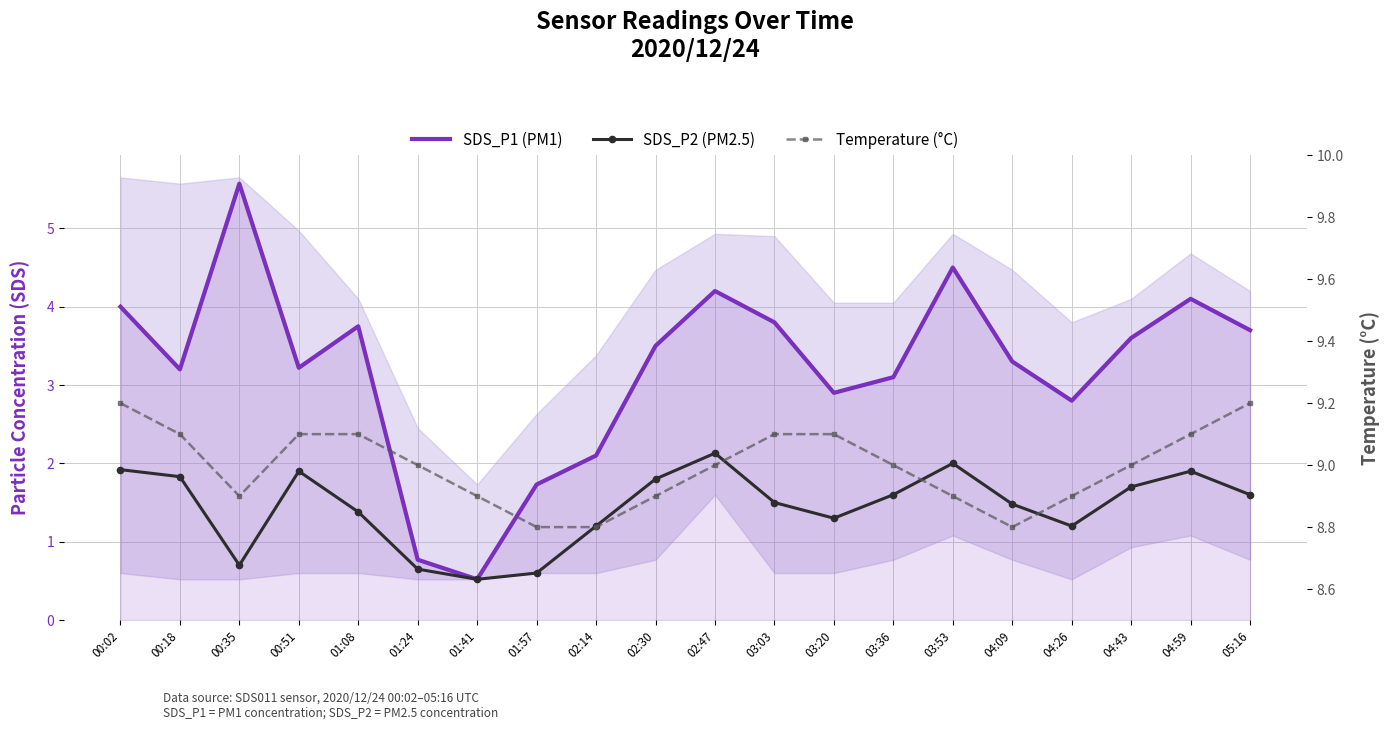

What are all the series names shown in the legend?

SDS_P1 (PM1), SDS_P2 (PM2.5), Temperature (°C)